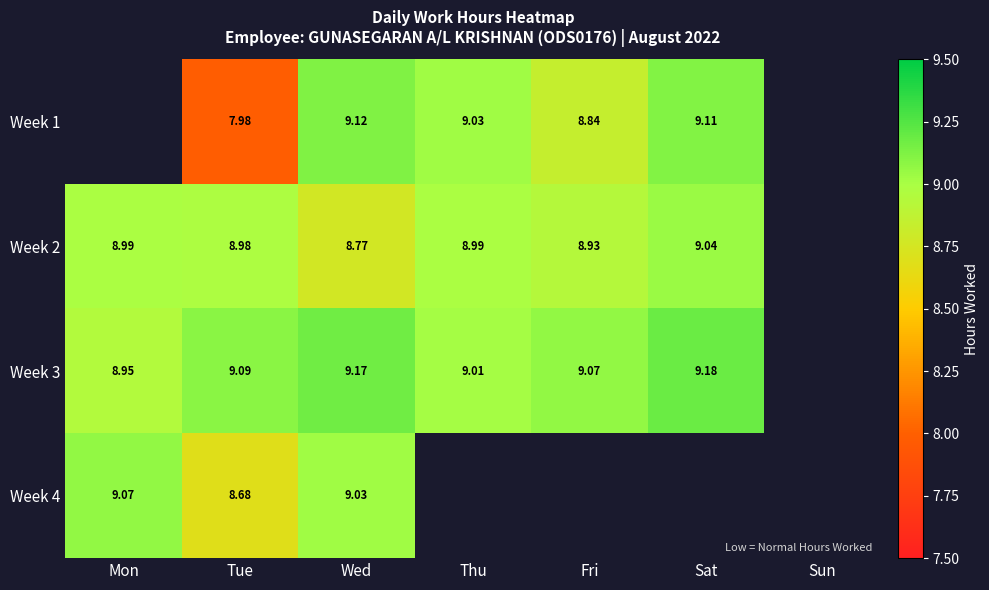

Is it true that Week 4 equals 13.6 at Wed?

False